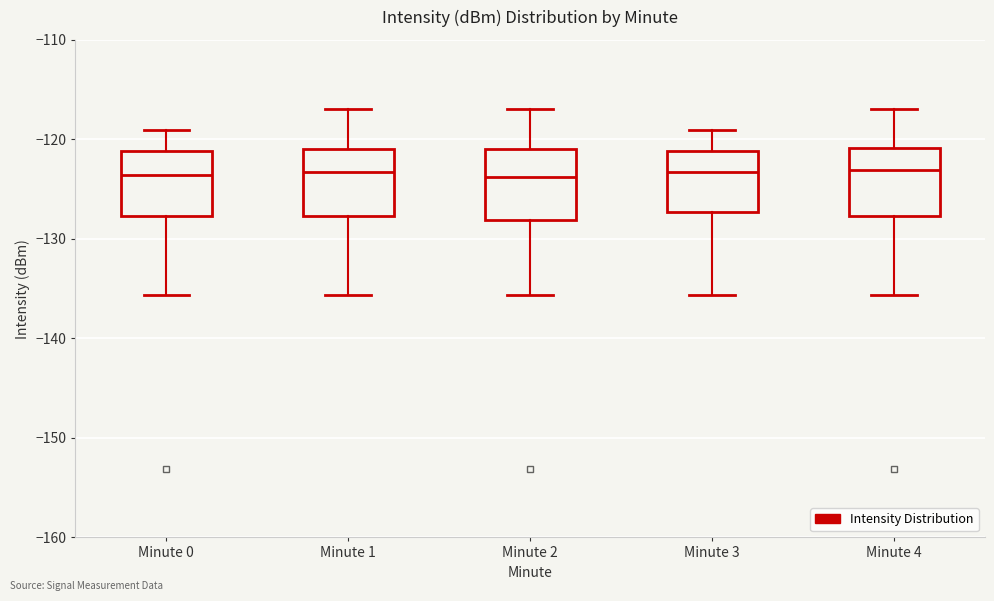

Where does the upper whisker of the box for Minute 2 end on the y-axis? The values are not printed on the chart, so give them approximately, as read against the axis.

-117